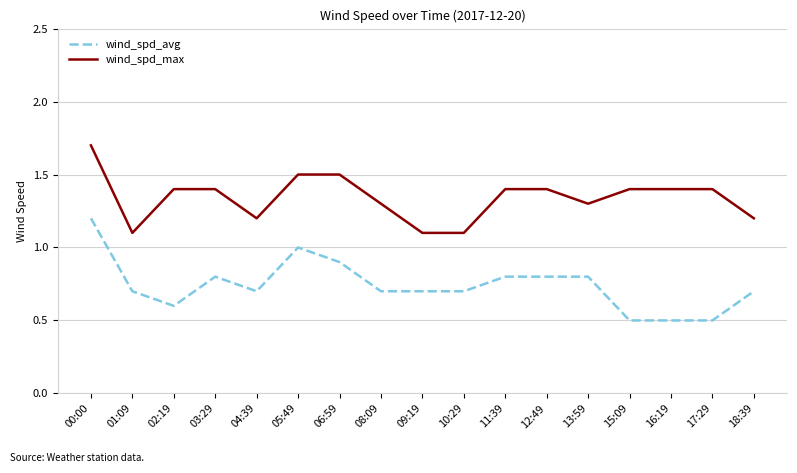

What is the difference between the second highest and second lowest values in the wind_spd_max series?

0.4